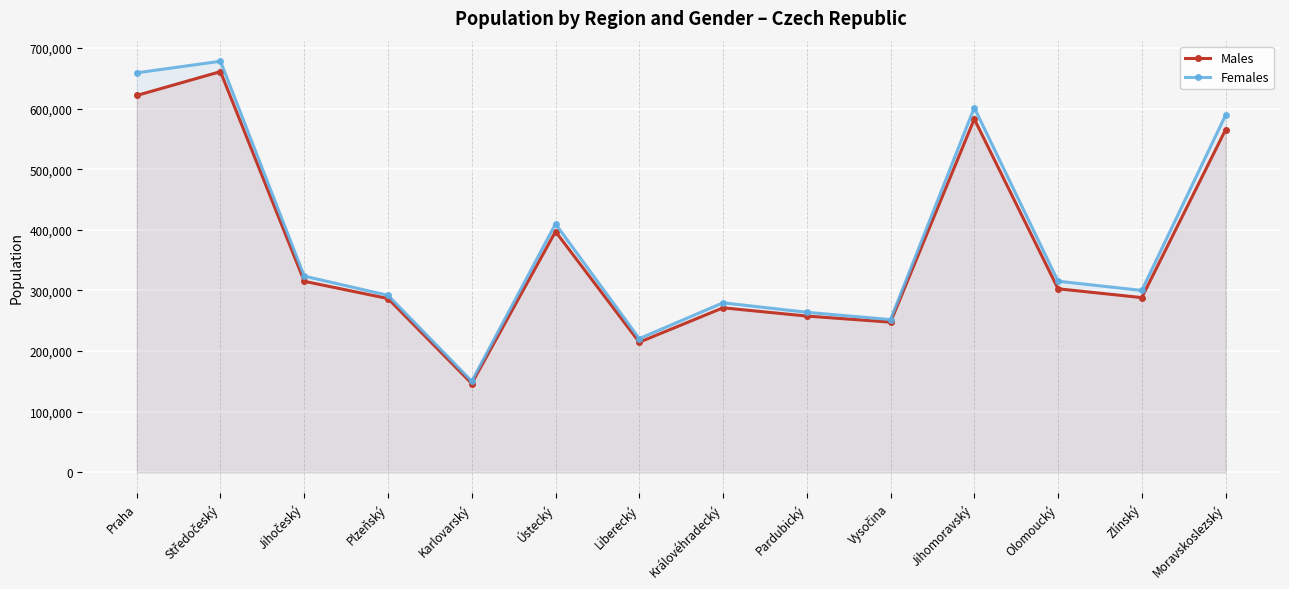

True or false: Males and Females intersect in this chart.

False